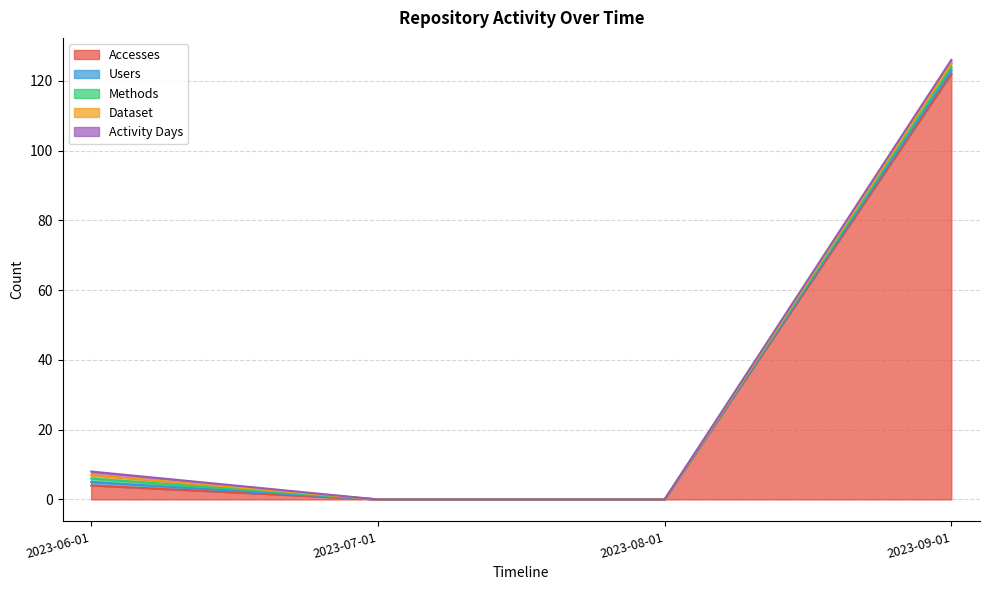

Reading left to right, transcribe all the data shown in this chart.

Accesses: 4	0	0	122
Users: 1	0	0	1
Methods: 1	0	0	1
Dataset: 1	0	0	1
Activity Days: 1	0	0	1